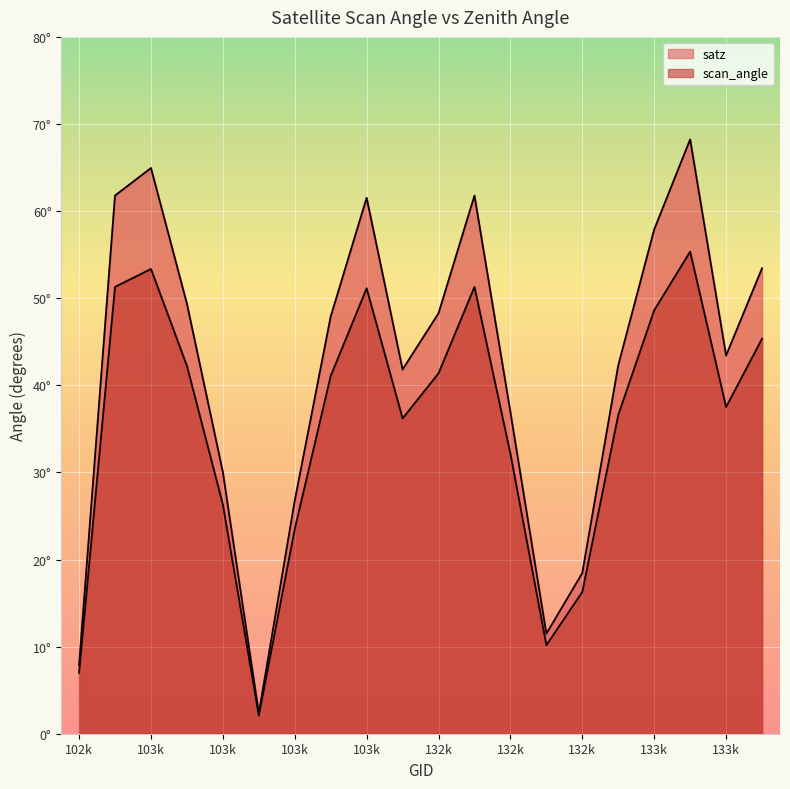

What is the spread (max minus min) of values at 103k?

11.6